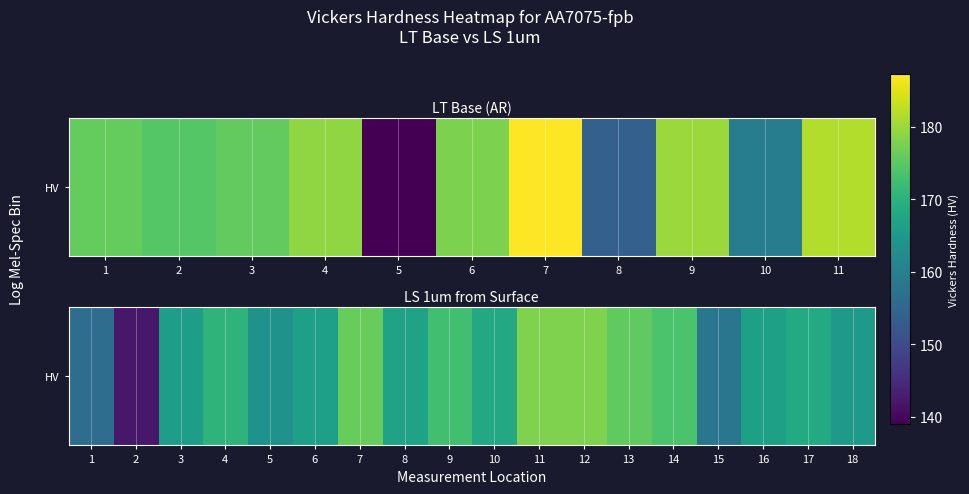

Approximately how many times larger is the value at 6 compared to 5?

1.0